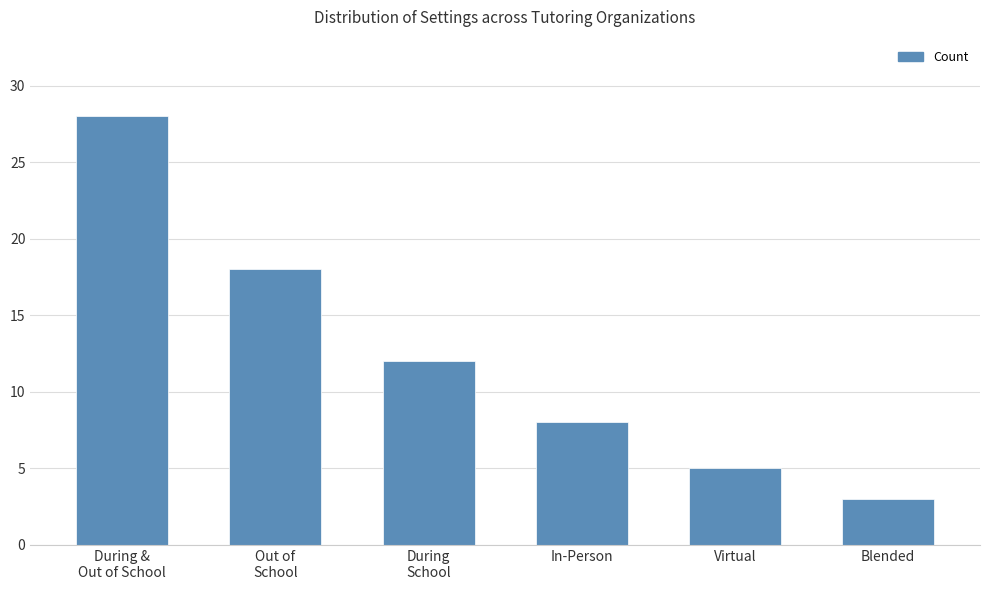

How many categories are shown in the chart?

6